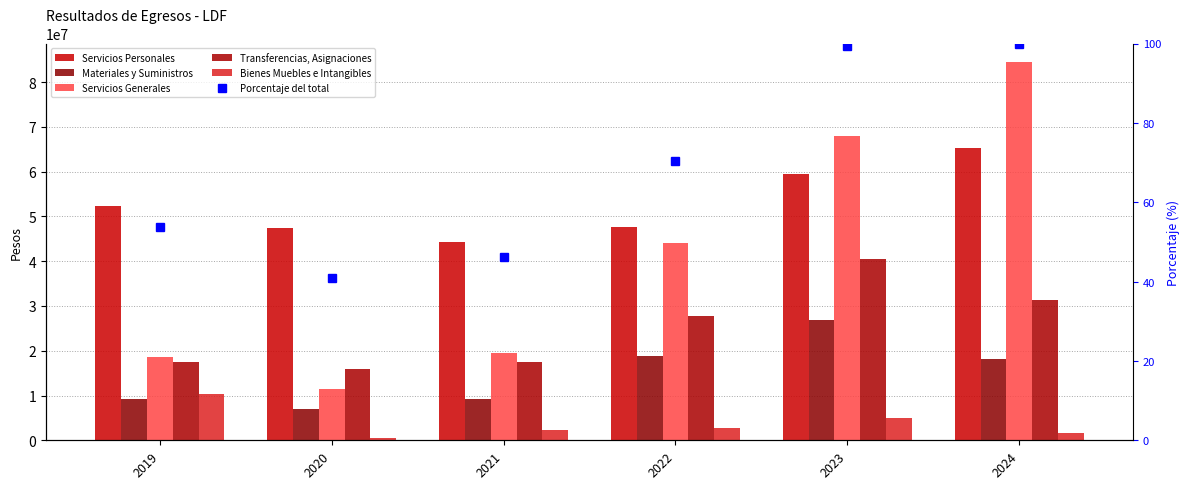

What value does the Materiales y Suministros series have at 2019?

9255048.8